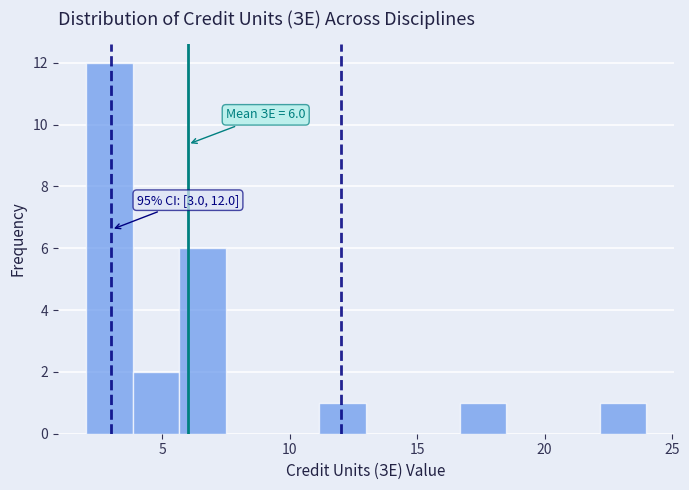

Around what value on the x-axis is the tallest bar? Give the approximate position of its centre, as read against the axis.

3.0